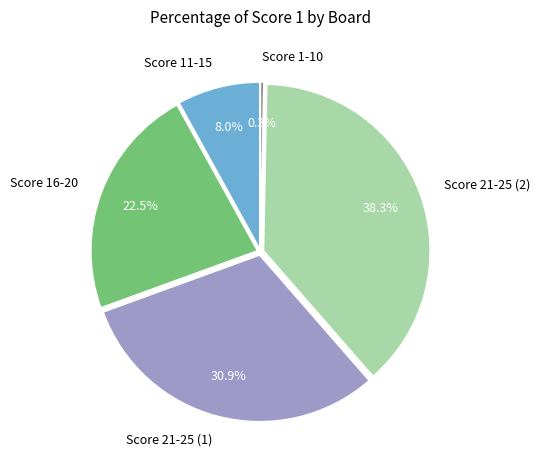

Is there a majority slice in this chart?

No